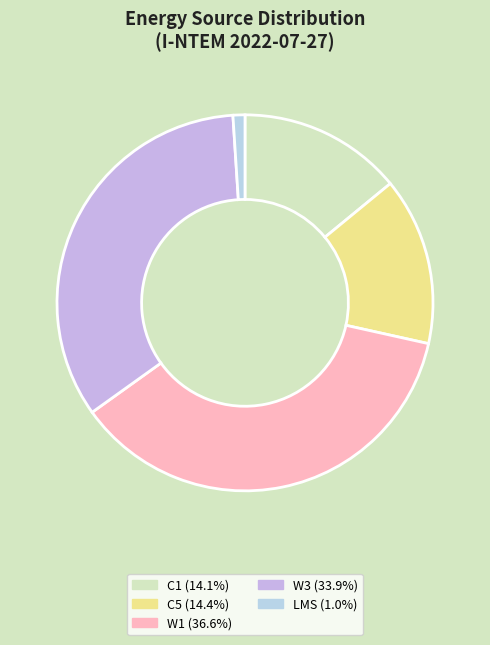

How many segments does this pie chart have?

5